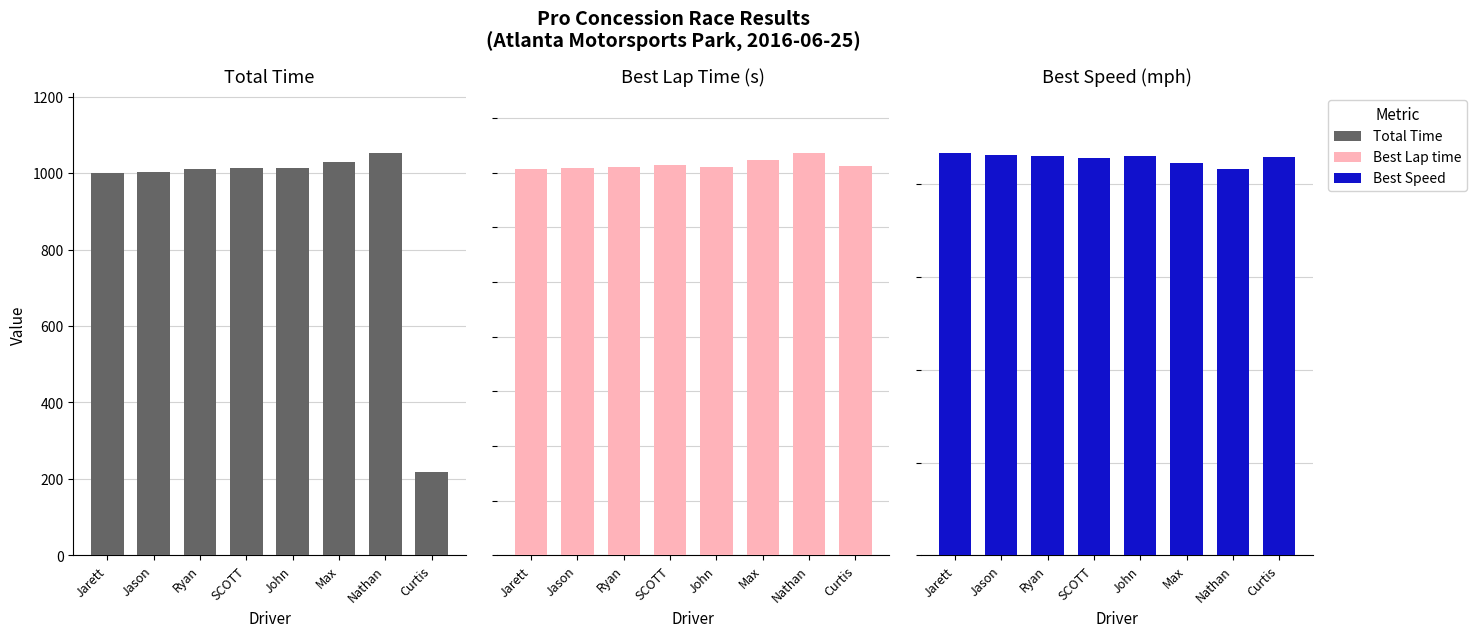

How many distinct data groups are displayed?

3